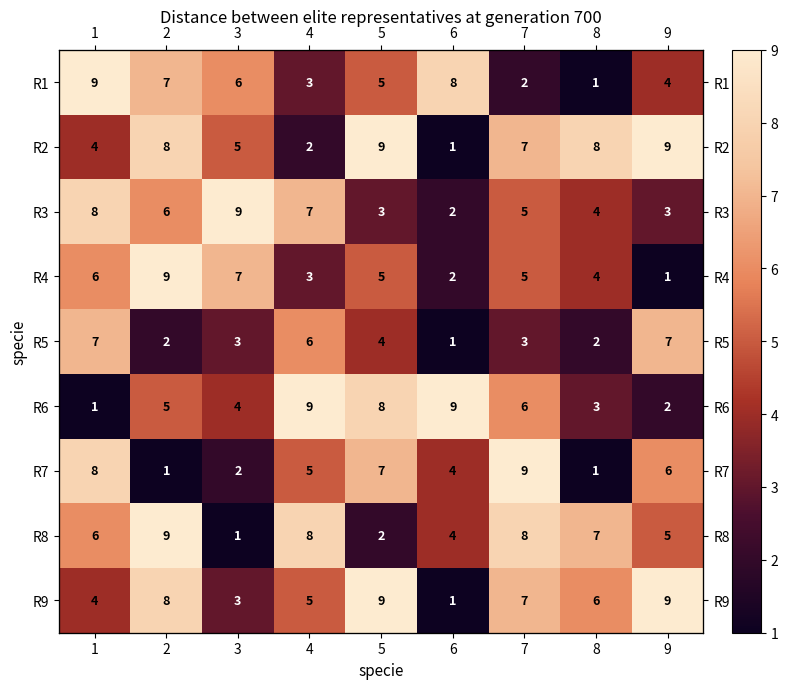

Rank the series at 1 from lowest to highest value.

R6, R2, R9, R4, R8, R5, R3, R7, R1